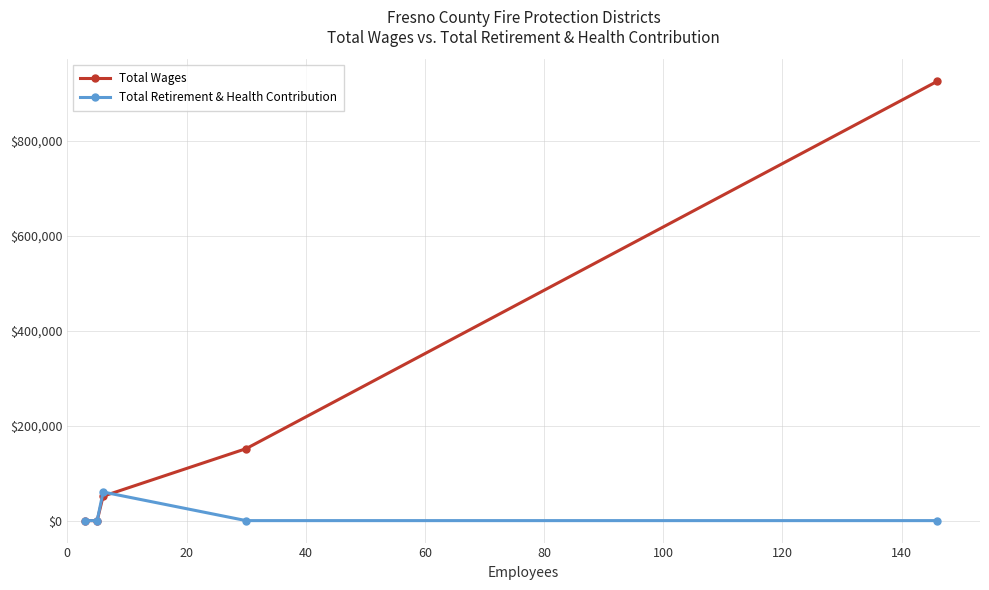

At how many categories does at least one series exceed 556551?

1